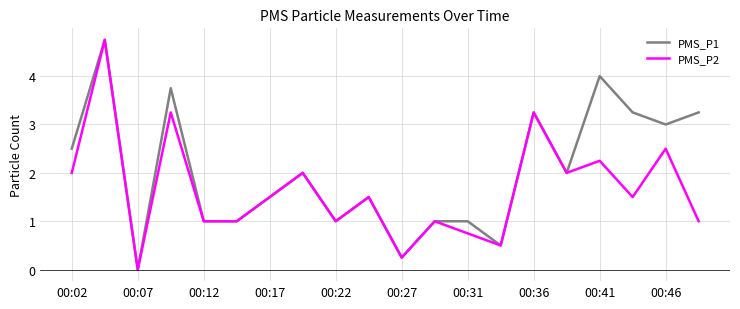

Which series has the largest total across all categories?

PMS_P1